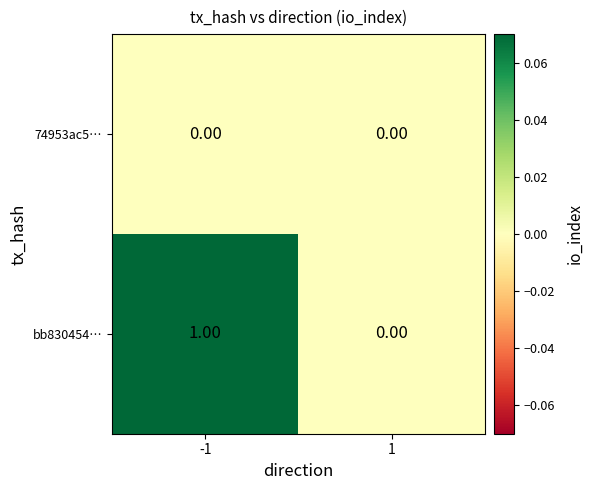

Which series has the largest total across all categories?

bb830454…